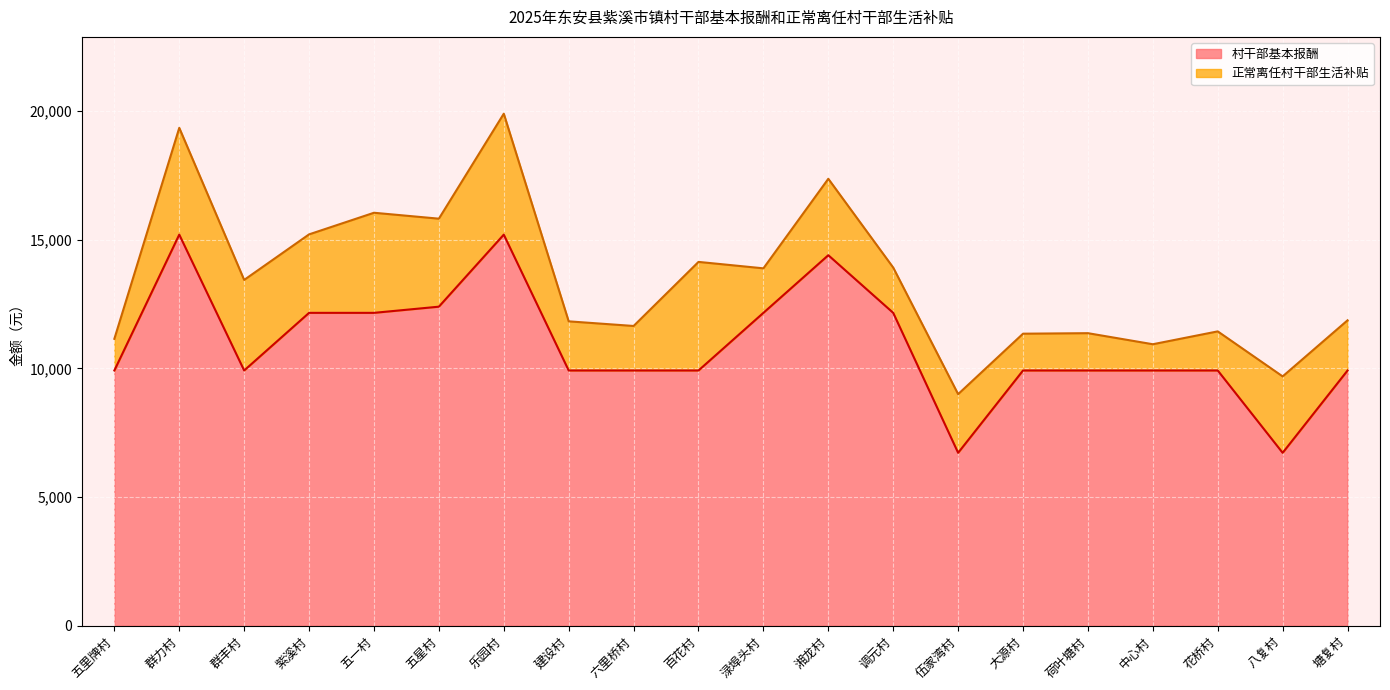

List the labels in order of value, largest first.

群力村, 乐园村, 湘龙村, 五星村, 紫溪村, 五一村, 渌埠头村, 调元村, 五里牌村, 群丰村, 建设村, 六里桥村, 百花村, 大源村, 荷叶塘村, 中心村, 花桥村, 塘复村, 伍家湾村, 八复村